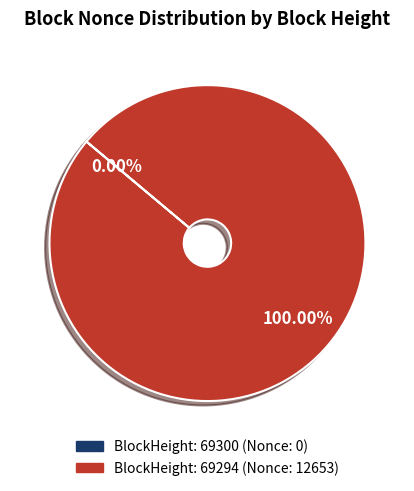

How many slices are in this pie chart?

2